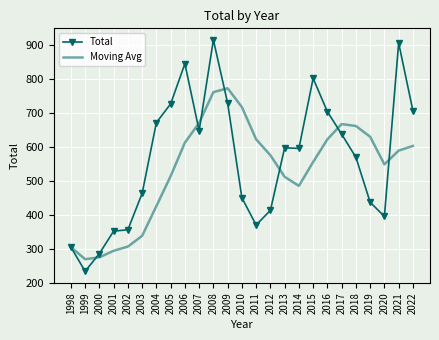

What is the sum of the Total values at 2003 and 2011?

833.0